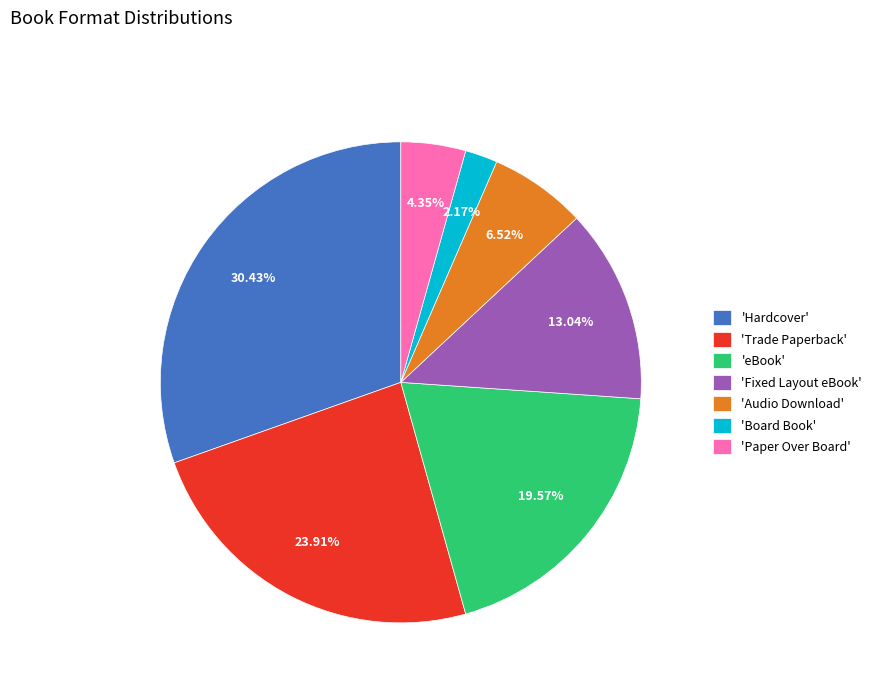

What is the smallest slice in the pie chart?

'Board Book'